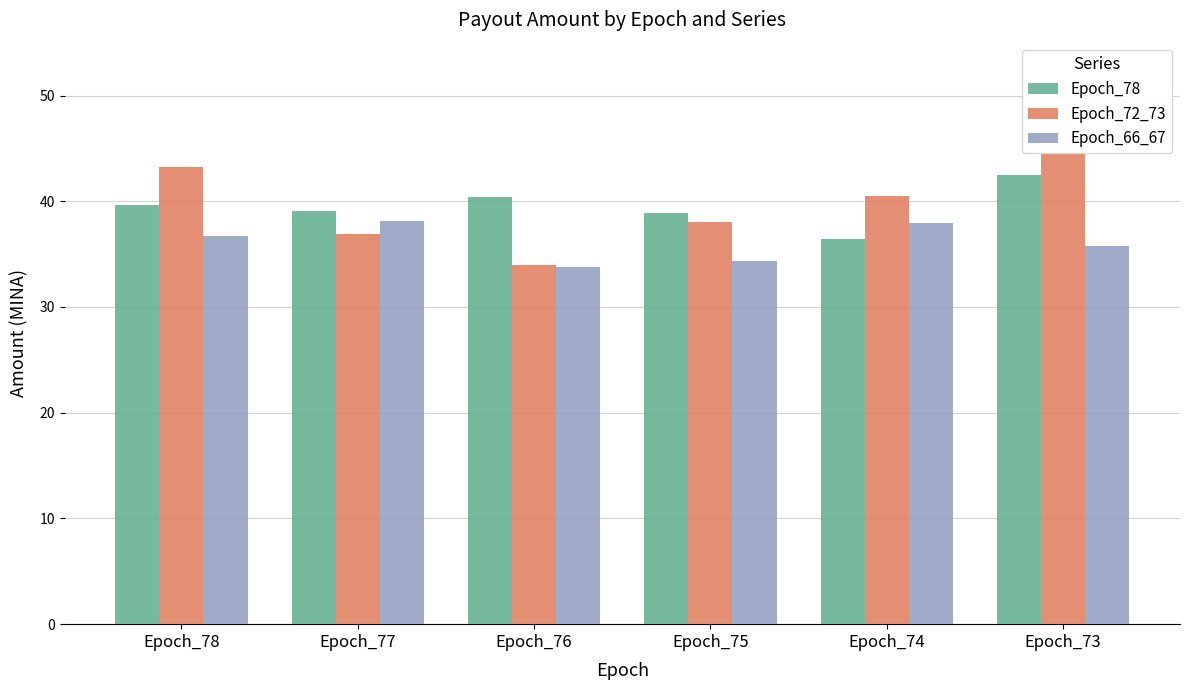

What is the difference between the second highest and second lowest values in the Epoch_72_73 series?

6.3